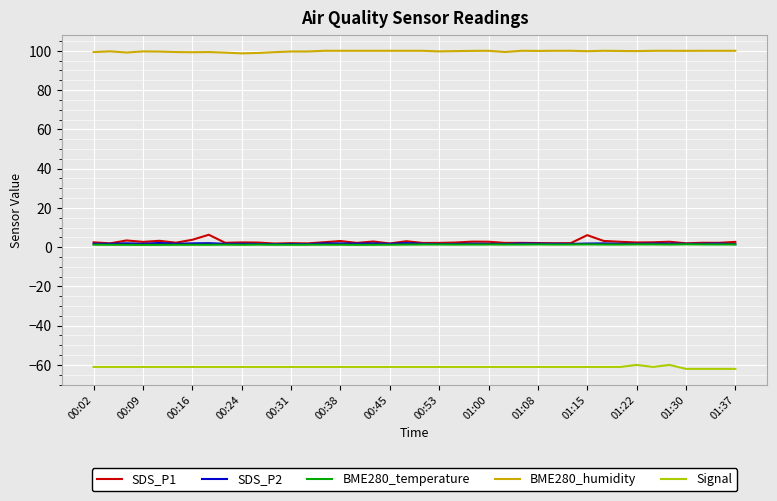

True or false: BME280_humidity and BME280_temperature intersect in this chart.

False